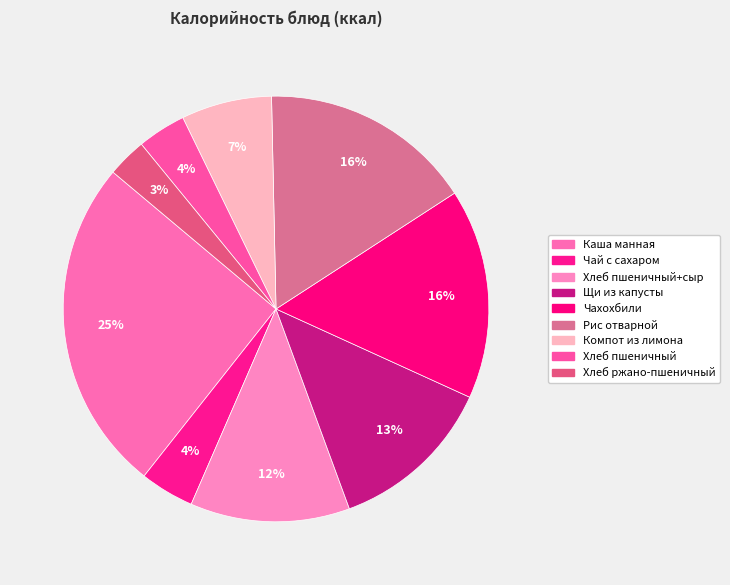

What is the largest slice in the pie chart?

Каша манная